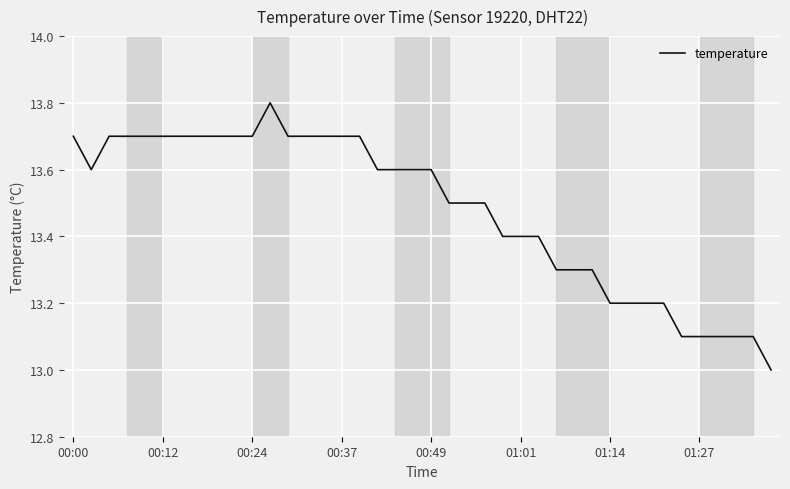

Reading left to right, what are all the values shown in this chart?

13.7	13.6	13.7	13.7	13.7	13.7	13.7	13.7	13.7	13.7	13.7	13.8	13.7	13.7	13.7	13.7	13.7	13.6	13.6	13.6	13.6	13.5	13.5	13.5	13.4	13.4	13.4	13.3	13.3	13.3	13.2	13.2	13.2	13.2	13.1	13.1	13.1	13.1	13.1	13.0